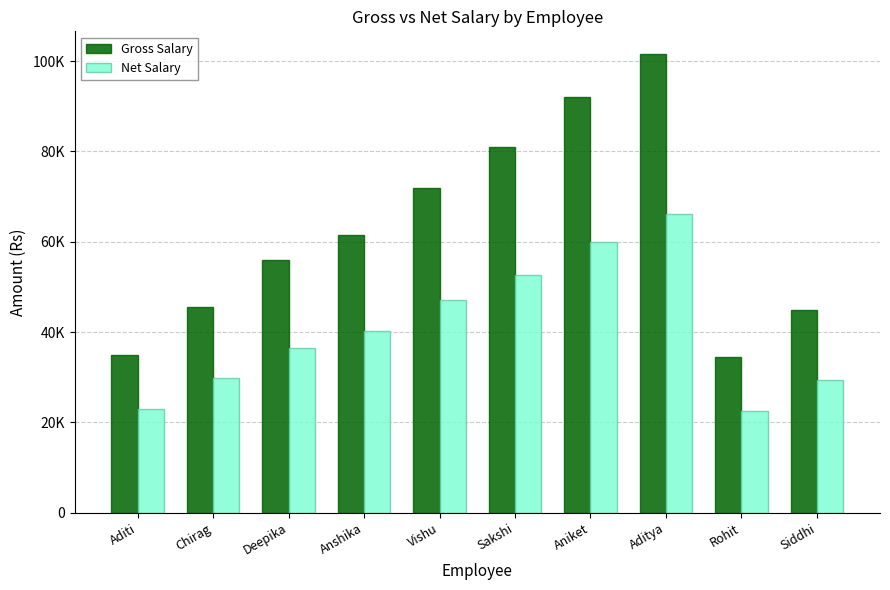

Reading left to right, list all the values displayed in this chart.

Gross Salary: Aditi=35000	Chirag=45500	Deepika=55900	Anshika=61500	Vishu=72000	Sakshi=80900	Aniket=92000	Aditya=101500	Rohit=34500	Siddhi=44900
Net Salary: Aditi=22950	Chirag=29730	Deepika=36430	Anshika=40130	Vishu=47000	Sakshi=52680	Aniket=60000	Aditya=66130	Rohit=22580	Siddhi=29280